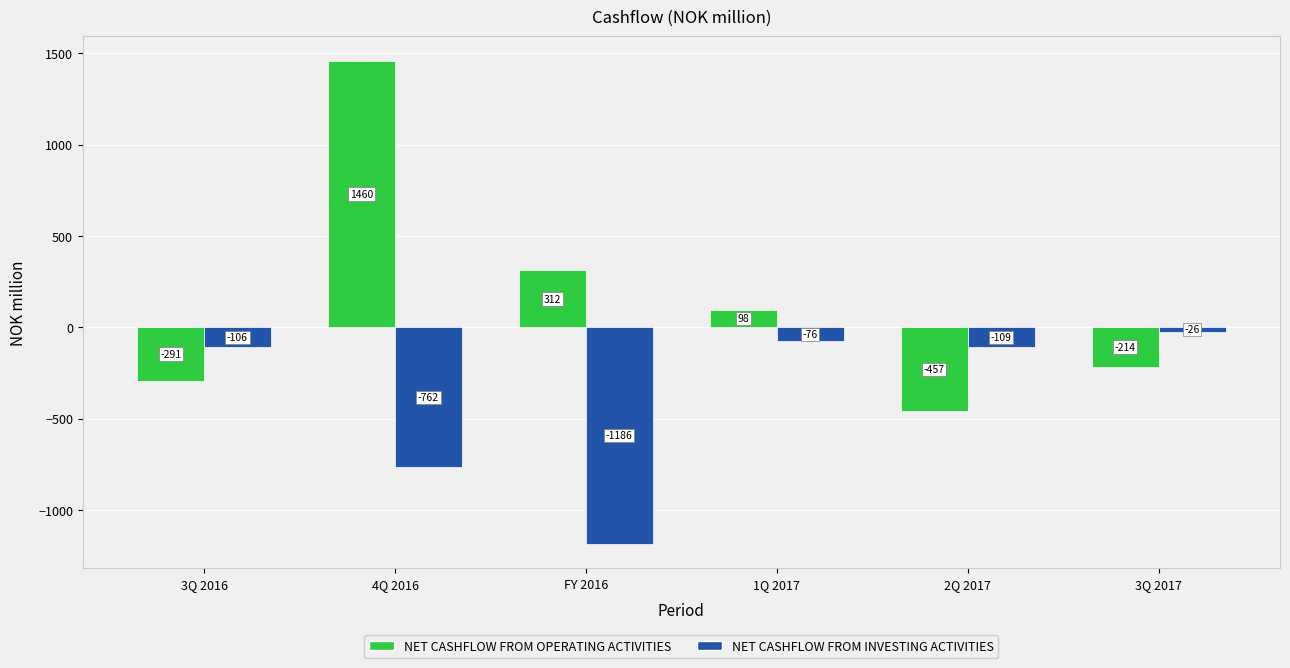

At which category is the sum across all series the highest?

4Q 2016